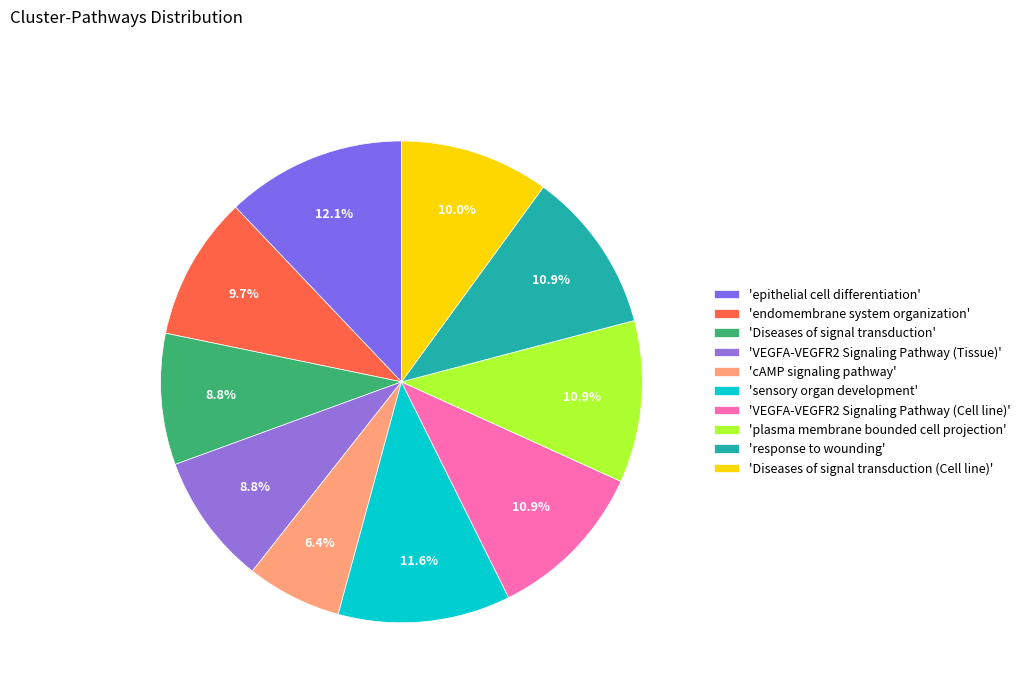

To the nearest percent, what is the average slice percentage?

10%